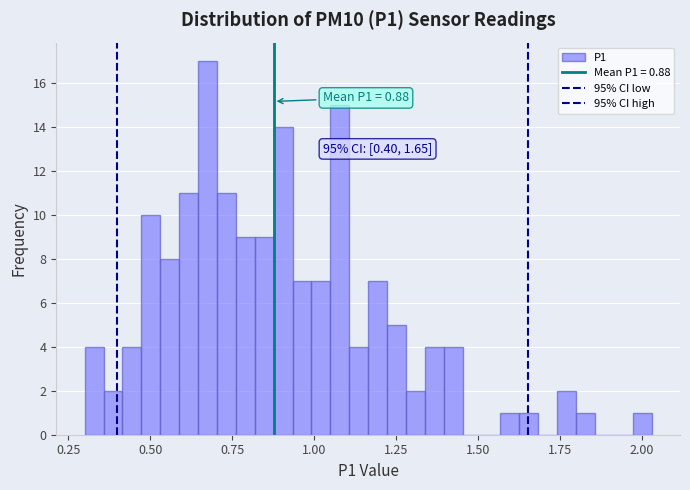

Around what value on the x-axis is the tallest bar? Give the approximate position of its centre, as read against the axis.

0.65